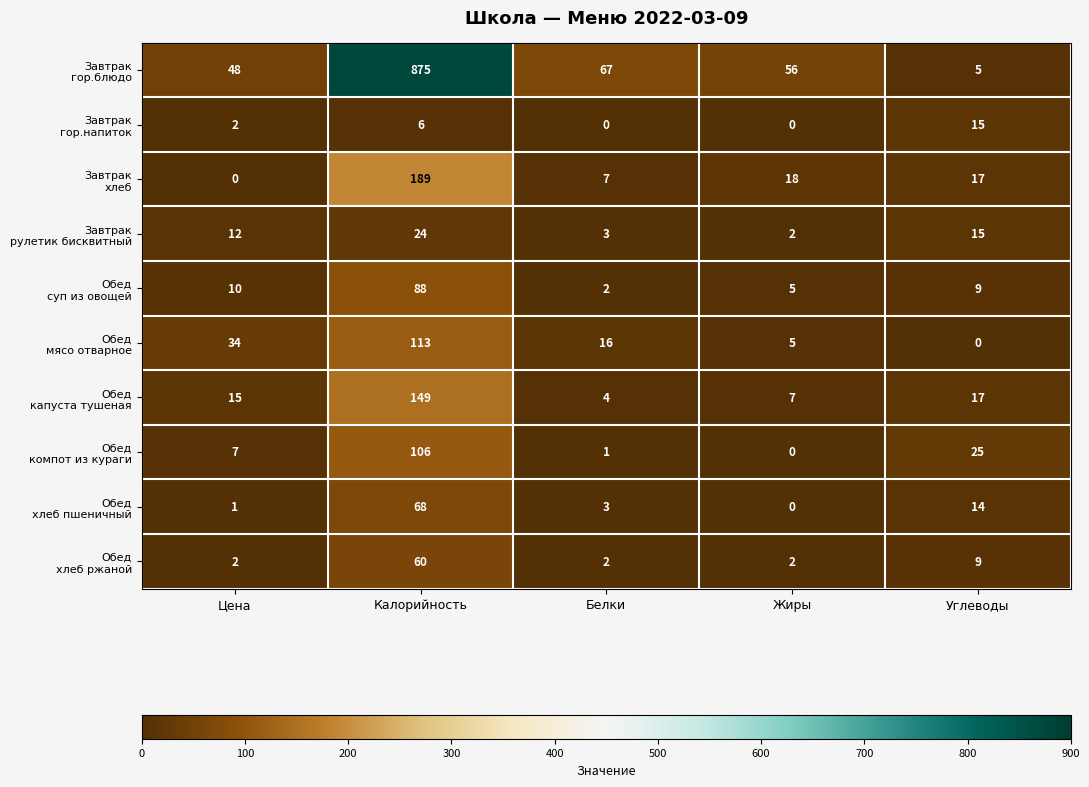

What is the total value across all series at Калорийность?

1678